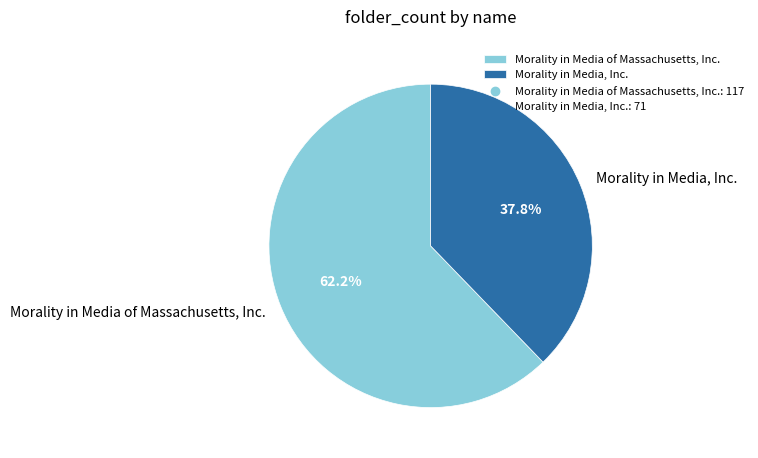

What is the majority slice?

Morality in Media of Massachusetts, Inc.